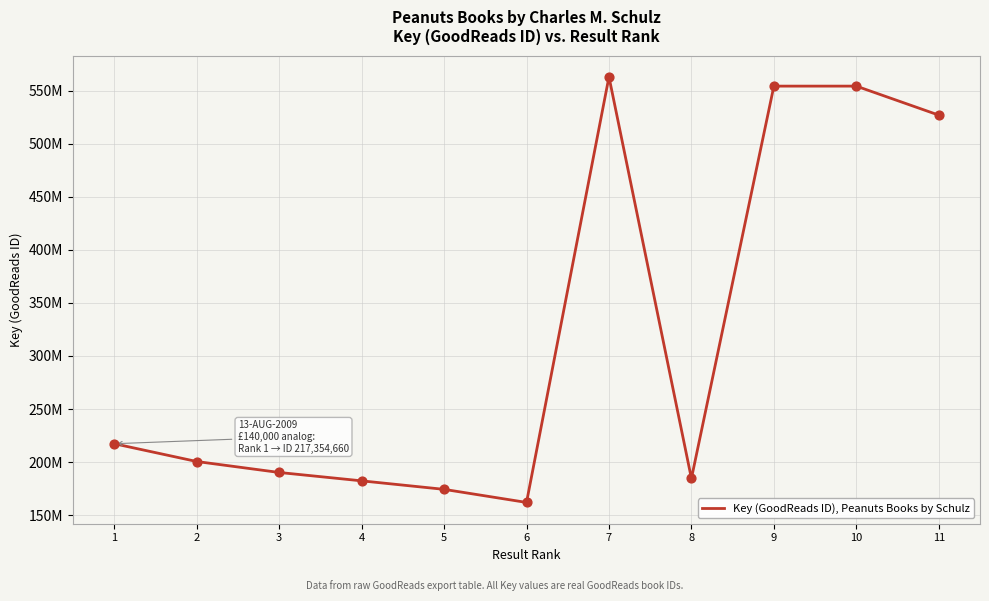

Is this an area chart (filled region under the line)?

No